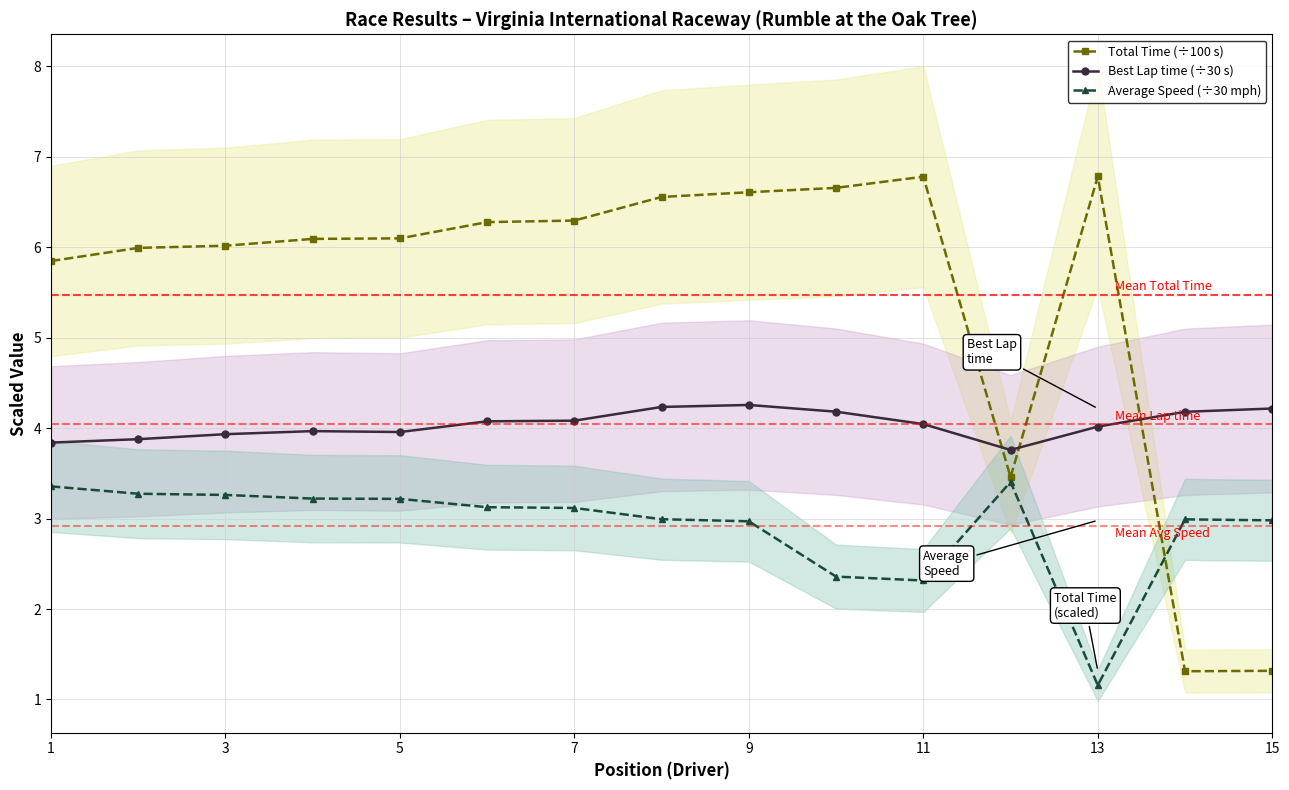

What is the difference between the highest and lowest values at 11?

3.2